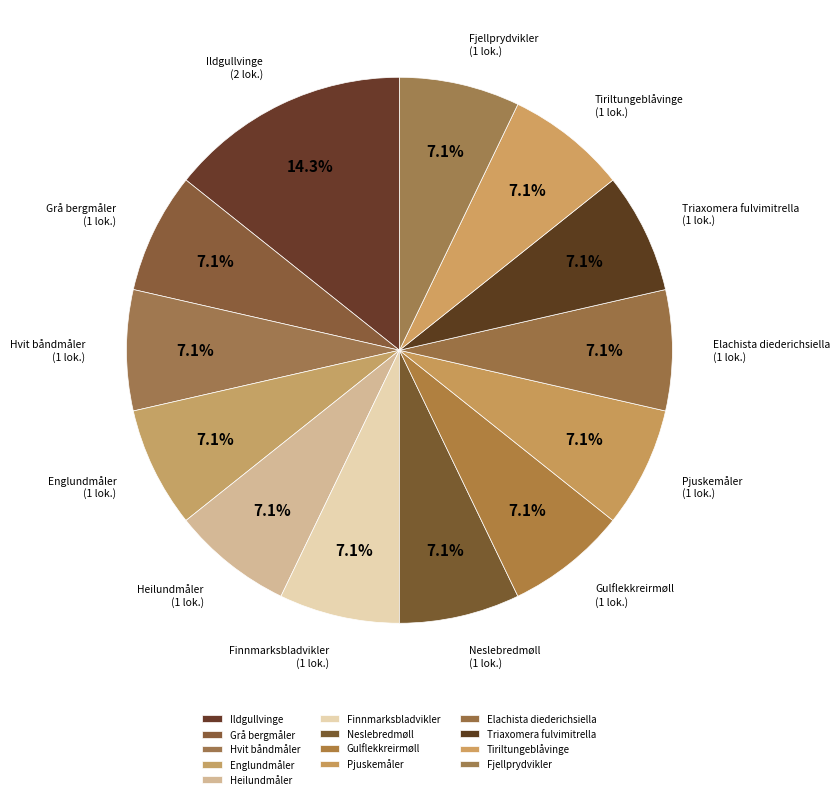

What percentage is the Pjuskemåler slice, to the nearest percent?

7%